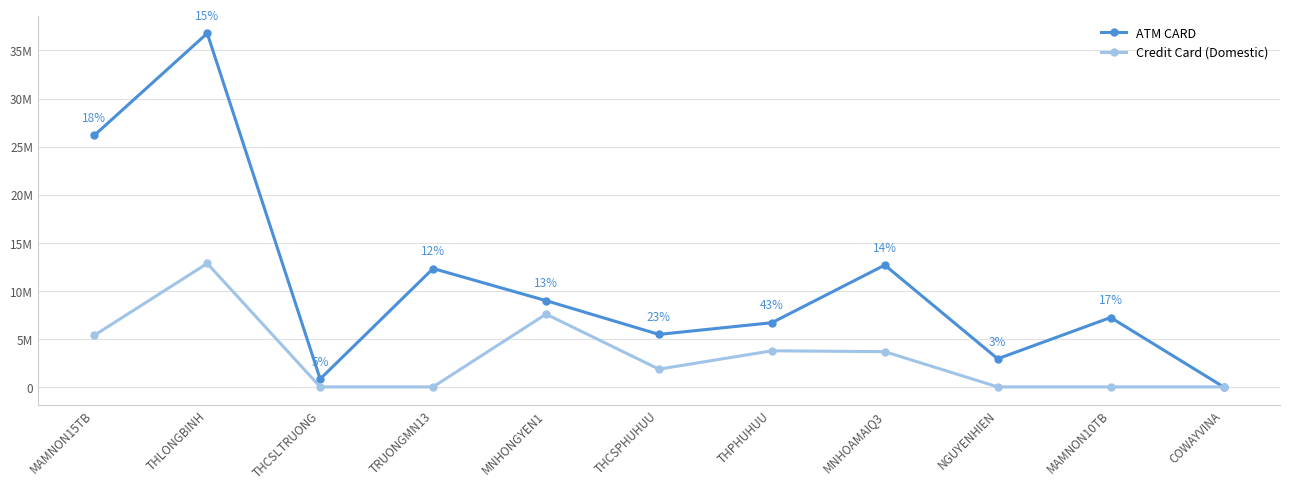

Reading left to right, list all the values displayed in this chart.

ATM CARD: 26170200	36784200	821300	12314800	8974500	5460900	6677100	12670500	2921600	7218200	0
Credit Card (Domestic): 5366815	12843193	0	0	7570550	1845440	3754995	3665335	0	0	0